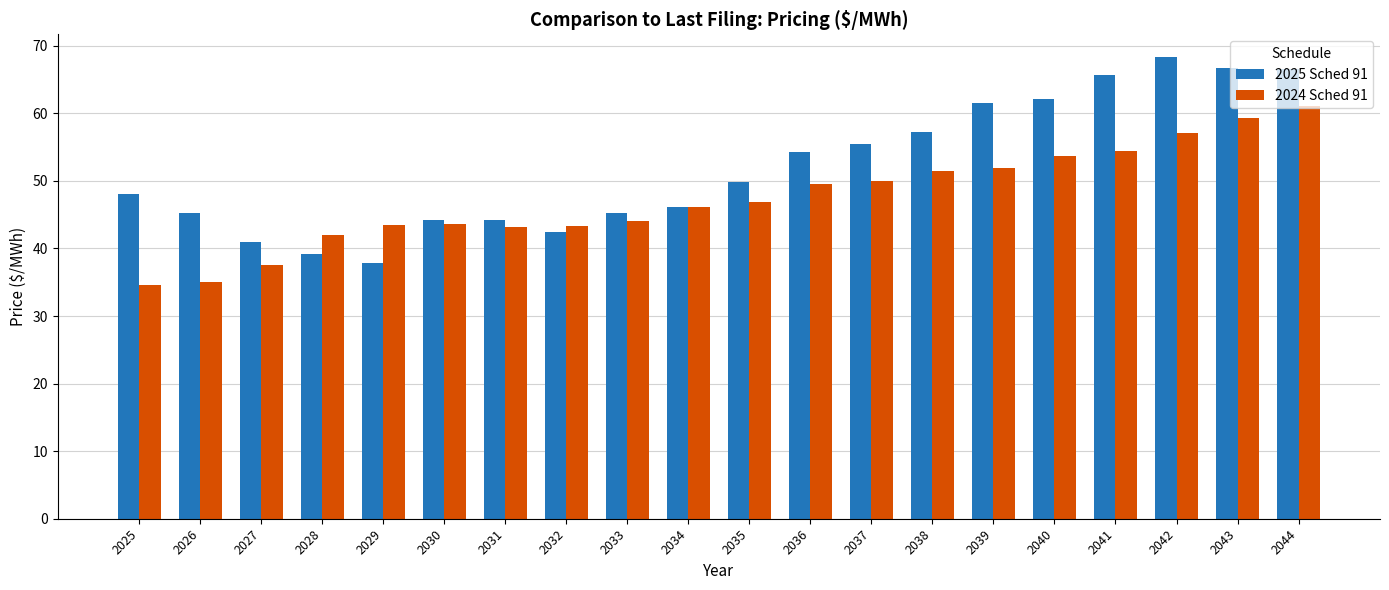

What is the value of the 2024 Sched 91 bar at the 19th from the left?

59.3